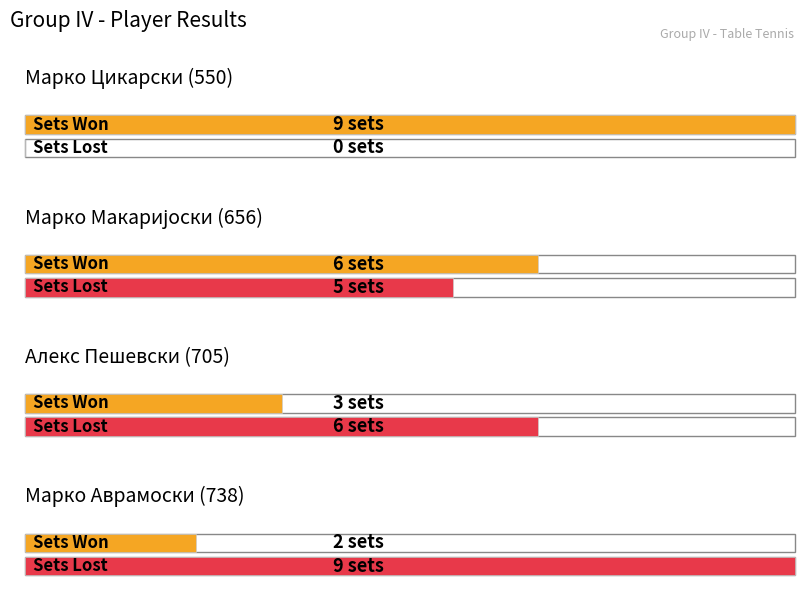

Count the Game points (W) values in the range 3 to 9.

3